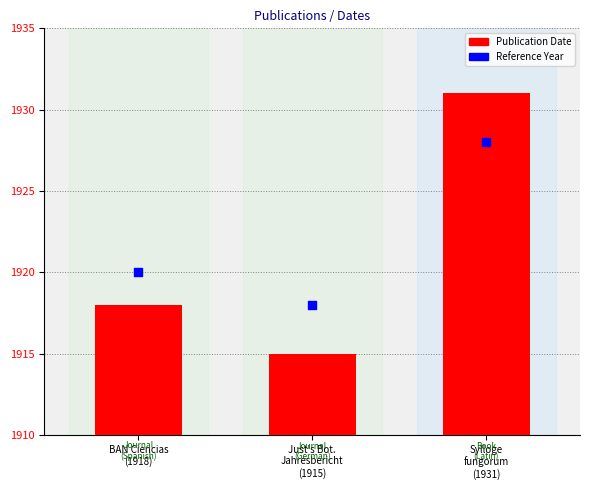

Which series contains the lowest Y value?

Publication Date